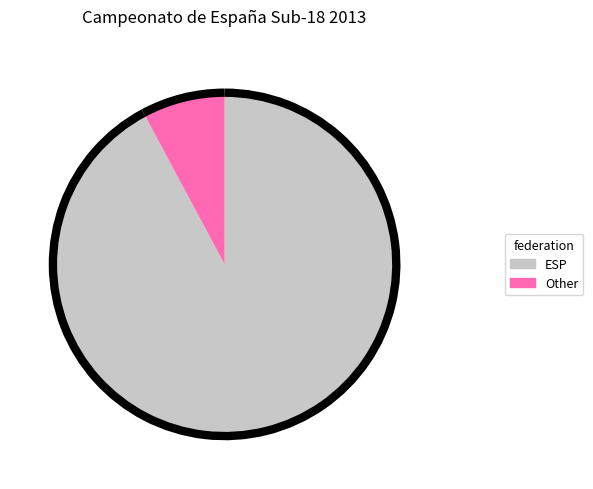

Does ESP represent more than half of the total?

Yes